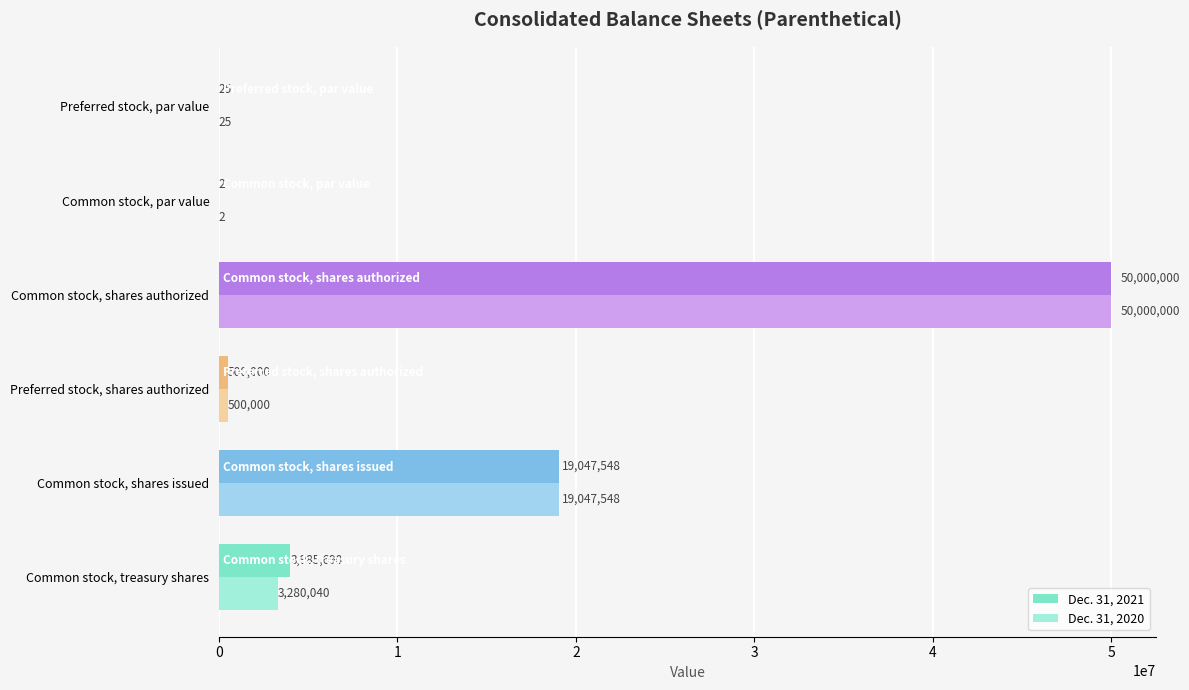

Which series changed the most between Common stock, treasury shares and Common stock, par value?

Dec. 31, 2021